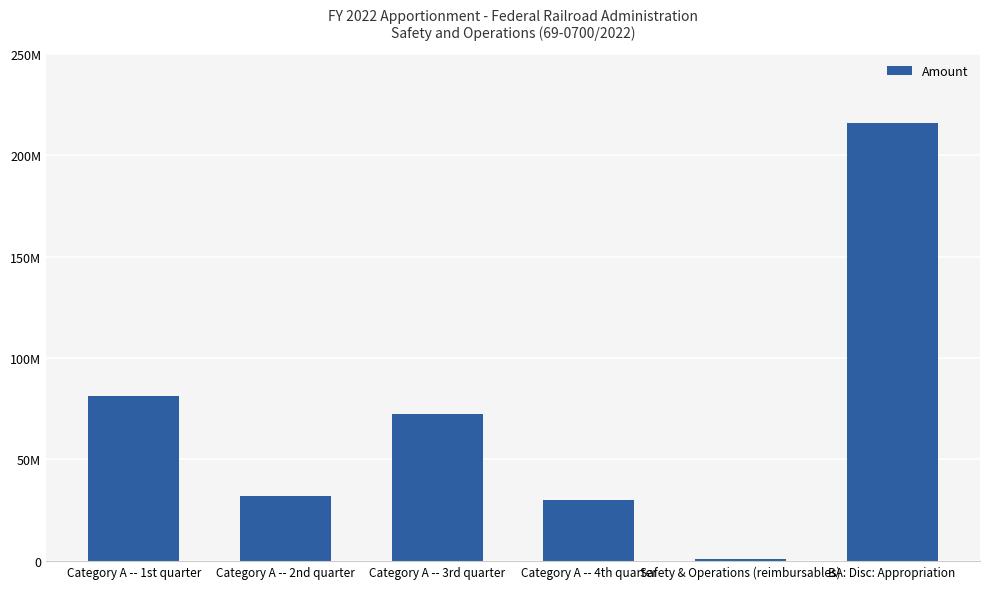

Rank the categories by value from highest to lowest.

BA: Disc: Appropriation, Category A -- 1st quarter, Category A -- 3rd quarter, Category A -- 2nd quarter, Category A -- 4th quarter, Safety & Operations (reimbursables)